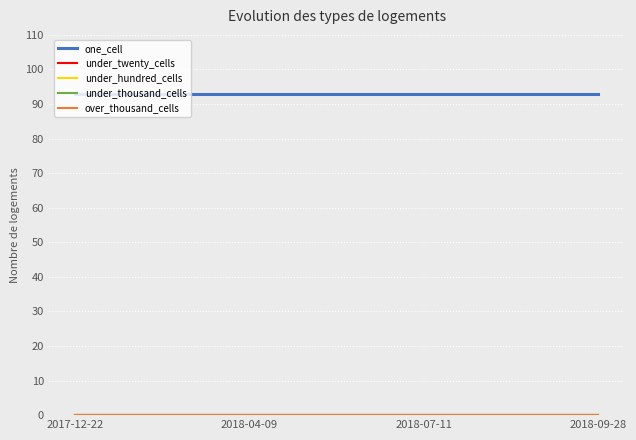

Is it true that under_thousand_cells equals 0 at 2017-12-22?

True